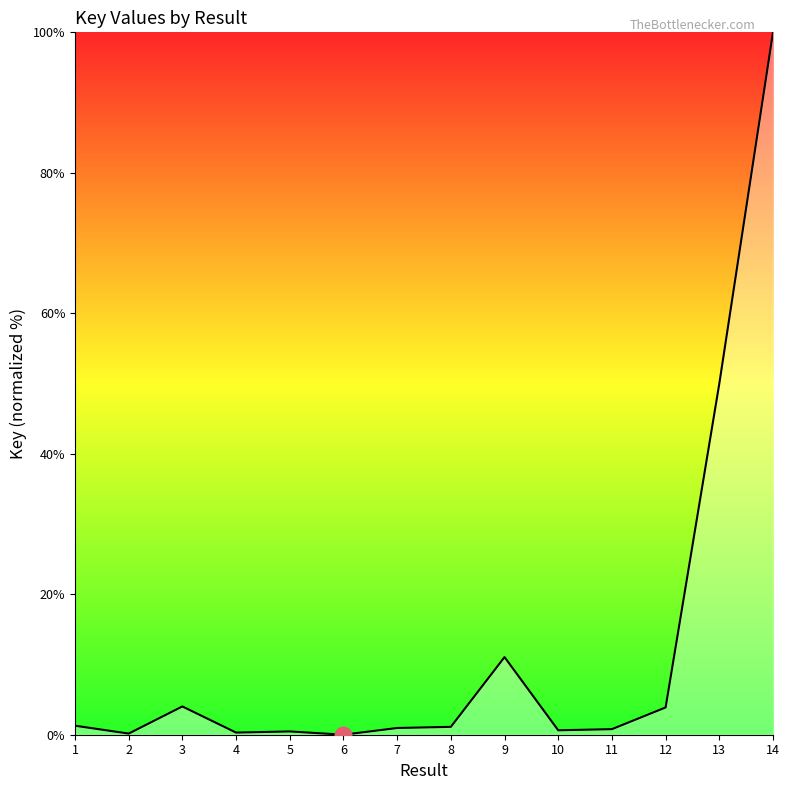

Is it true that the value at 9 is 2.4?

False